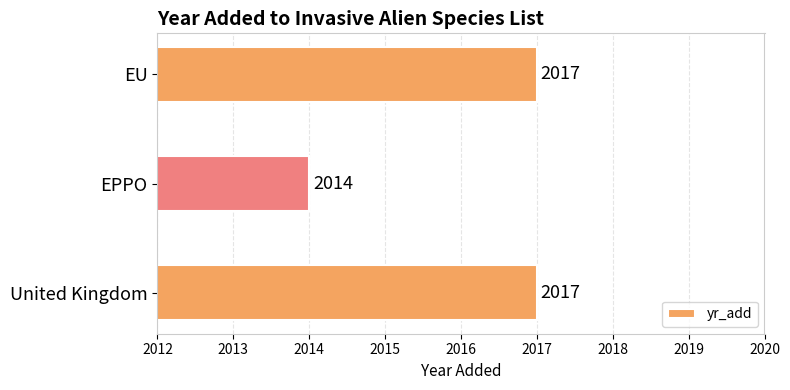

What is the ratio of the value at United Kingdom to the value at EU?

1.0